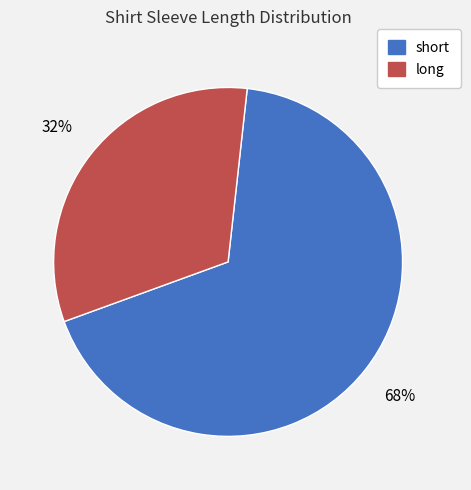

To the nearest percent, what portion does long represent?

32%